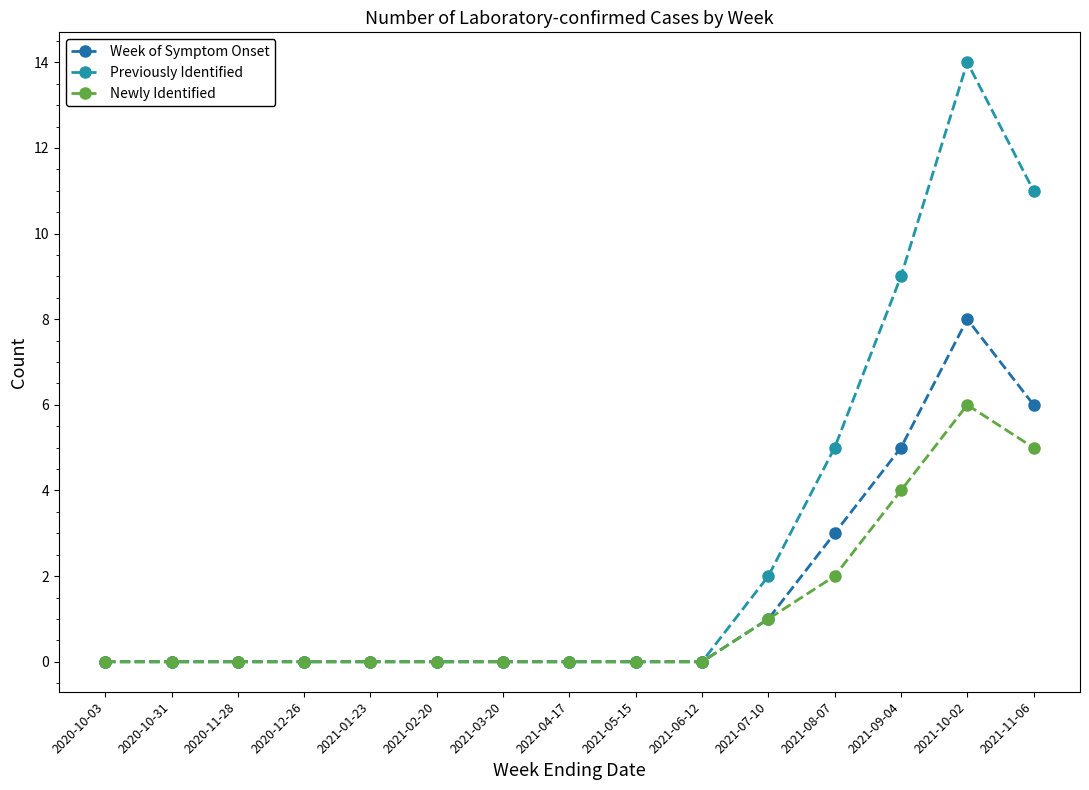

True or false: Newly Identified and Previously Identified cross at least once.

False